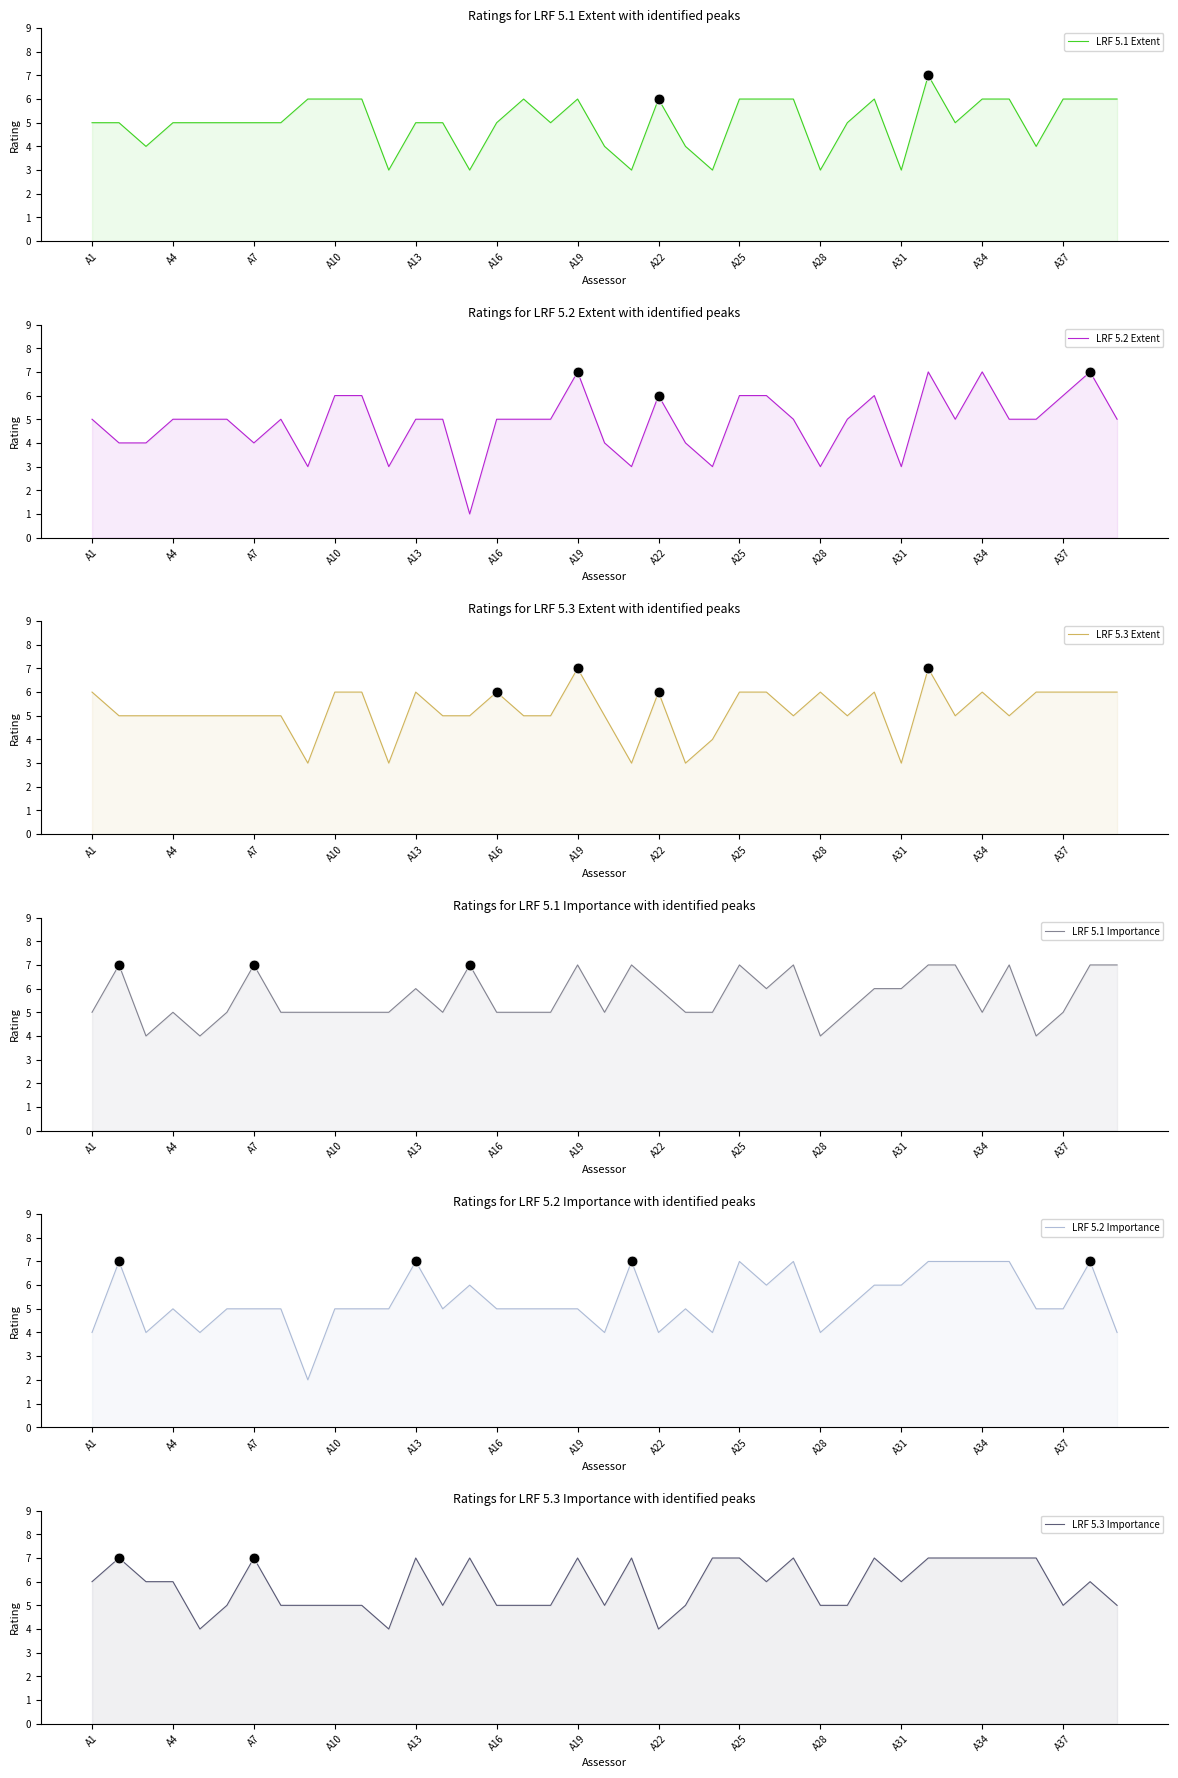

What are all the series names shown in the legend?

LRF 5.1 Extent, LRF 5.2 Extent, LRF 5.3 Extent, LRF 5.1 Importance, LRF 5.2 Importance, LRF 5.3 Importance